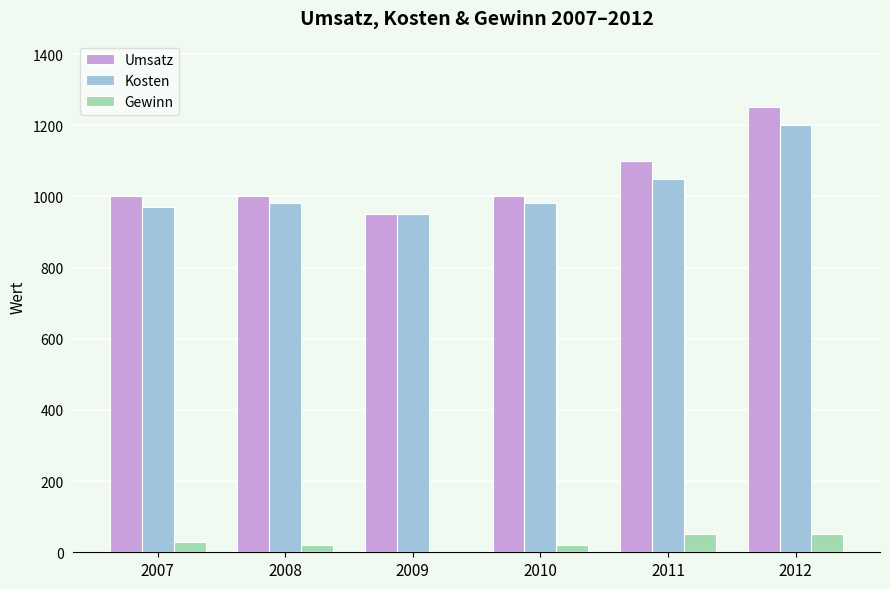

Between 2007 and 2009, which series saw the biggest shift?

Umsatz